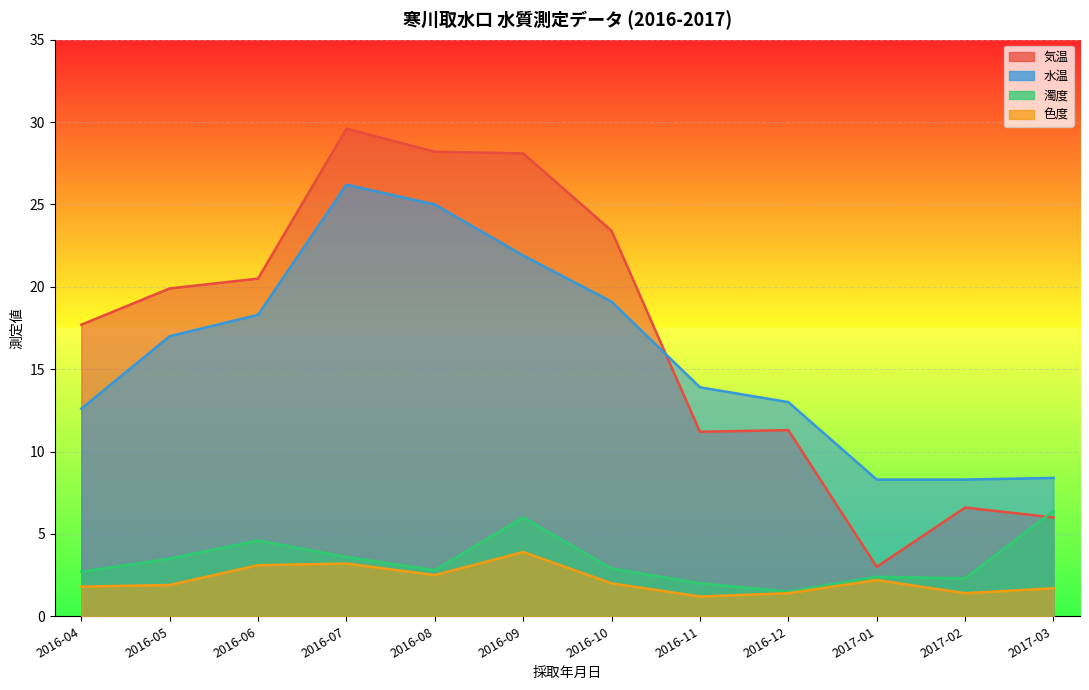

Rank the series by their maximum value, from lowest to highest.

色度, 濁度, 水温, 気温